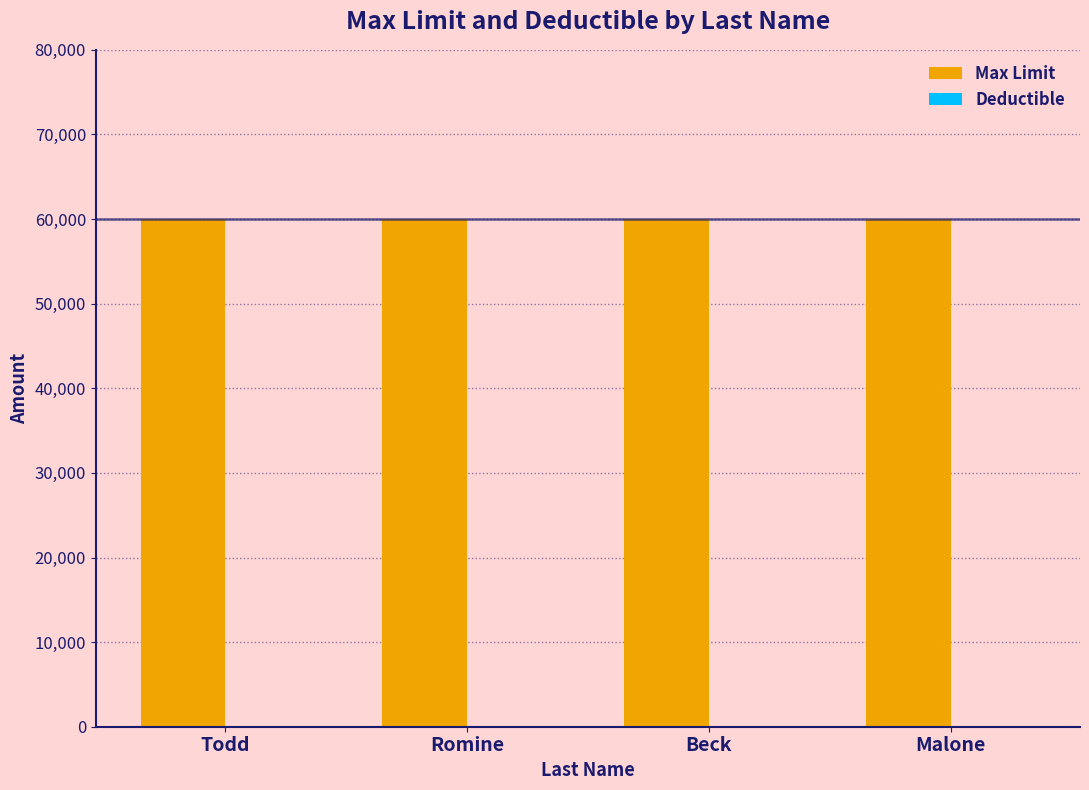

How many bars are there in each group?

2